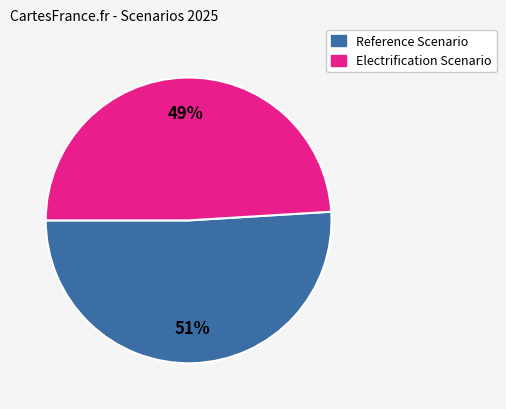

Is there a majority slice in this chart?

Yes